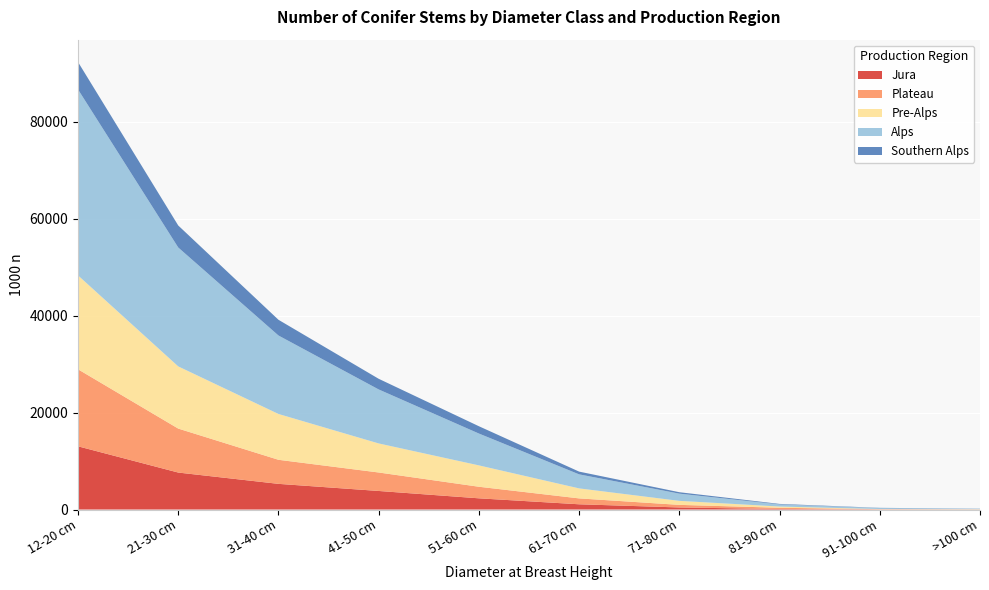

Reading right to left, list all the values displayed in this chart.

Jura: >100 cm=22	91-100 cm=37	81-90 cm=104	71-80 cm=427	61-70 cm=1080	51-60 cm=2311	41-50 cm=3828	31-40 cm=5294	21-30 cm=7624	12-20 cm=13036
Plateau: >100 cm=14	91-100 cm=34	81-90 cm=257	71-80 cm=534	61-70 cm=1216	51-60 cm=2386	41-50 cm=3810	31-40 cm=4963	21-30 cm=9068	12-20 cm=15883
Pre-Alps: >100 cm=42	91-100 cm=28	81-90 cm=255	71-80 cm=826	61-70 cm=2063	51-60 cm=4405	41-50 cm=5991	31-40 cm=9449	21-30 cm=12822	12-20 cm=19362
Alps: >100 cm=73	91-100 cm=203	81-90 cm=435	71-80 cm=1486	61-70 cm=2892	51-60 cm=6566	41-50 cm=11133	31-40 cm=16180	21-30 cm=24518	12-20 cm=38344
Southern Alps: >100 cm=32	91-100 cm=44	81-90 cm=106	71-80 cm=297	61-70 cm=568	51-60 cm=1508	41-50 cm=2199	31-40 cm=3244	21-30 cm=4540	12-20 cm=5656